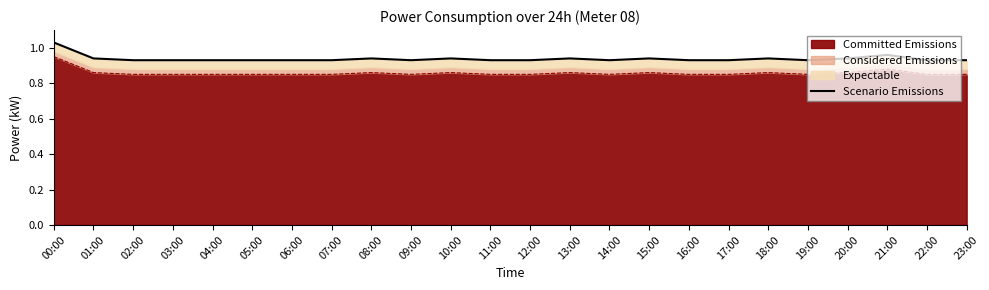

What is the sum of the values at 12:00 and 00:00?

2.0